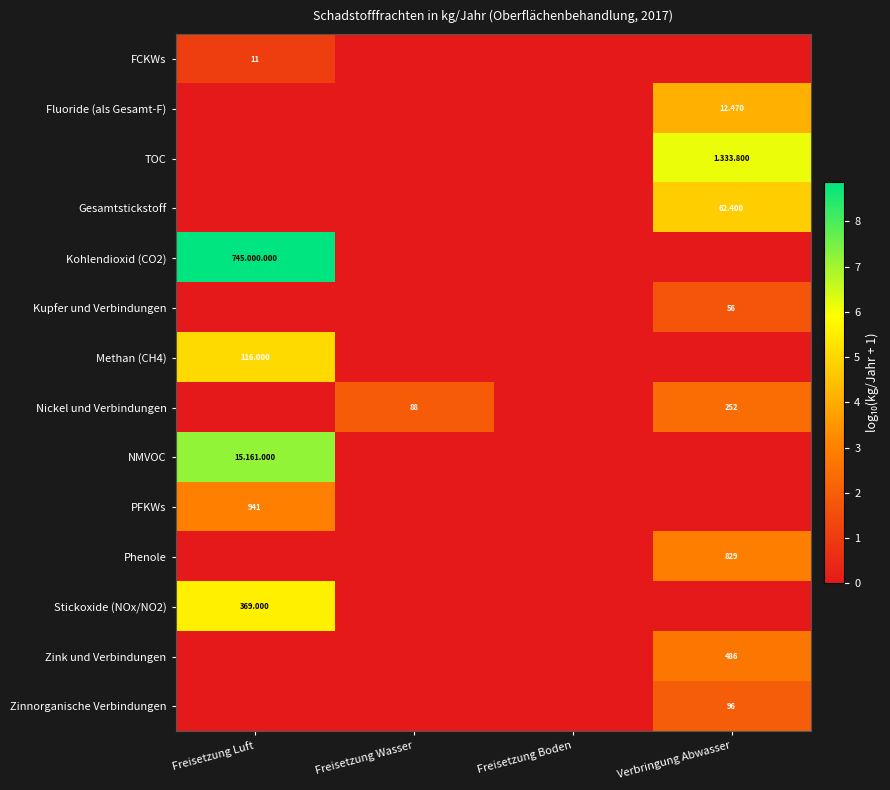

How many values in the PFKWs series exceed 0?

1